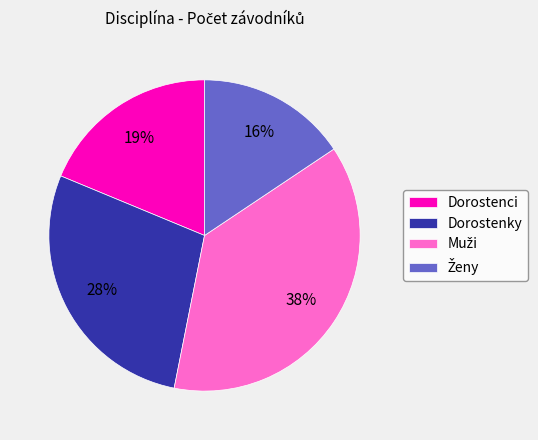

What percentage is the Dorostenky slice, to the nearest percent?

28%